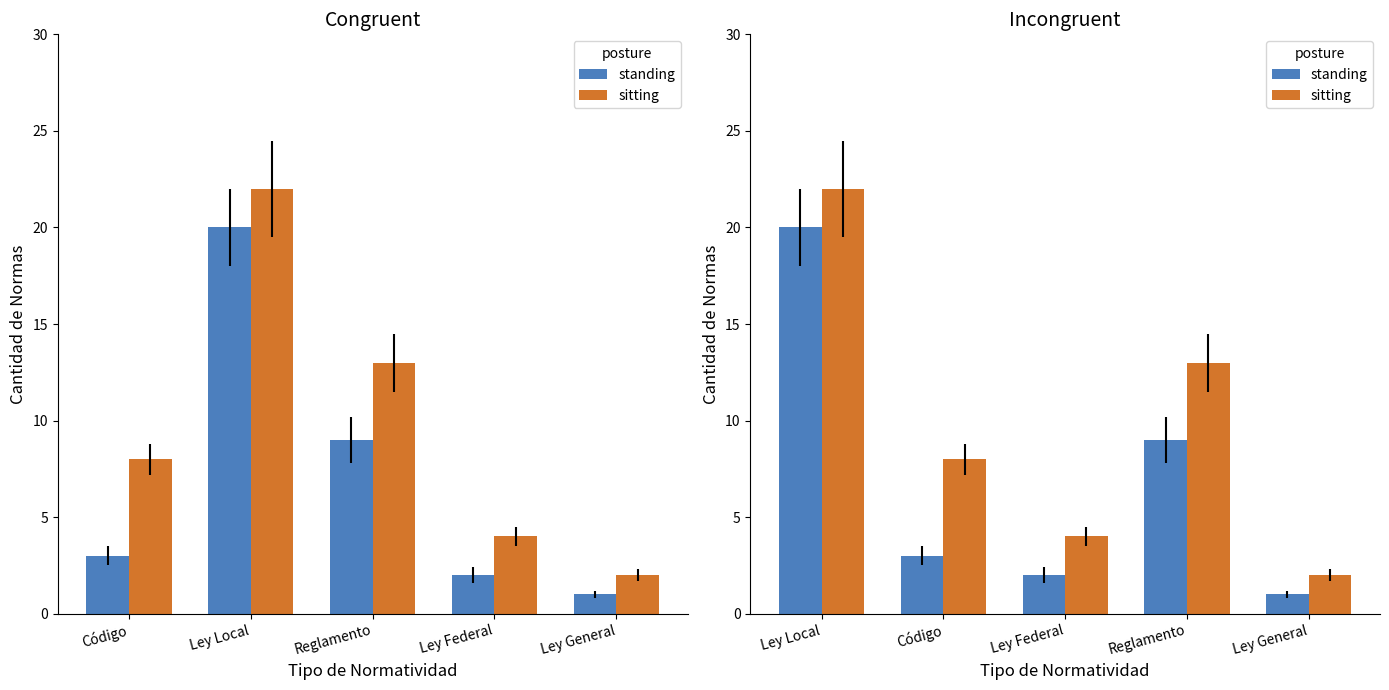

How many values in the sitting series are below 8?

2